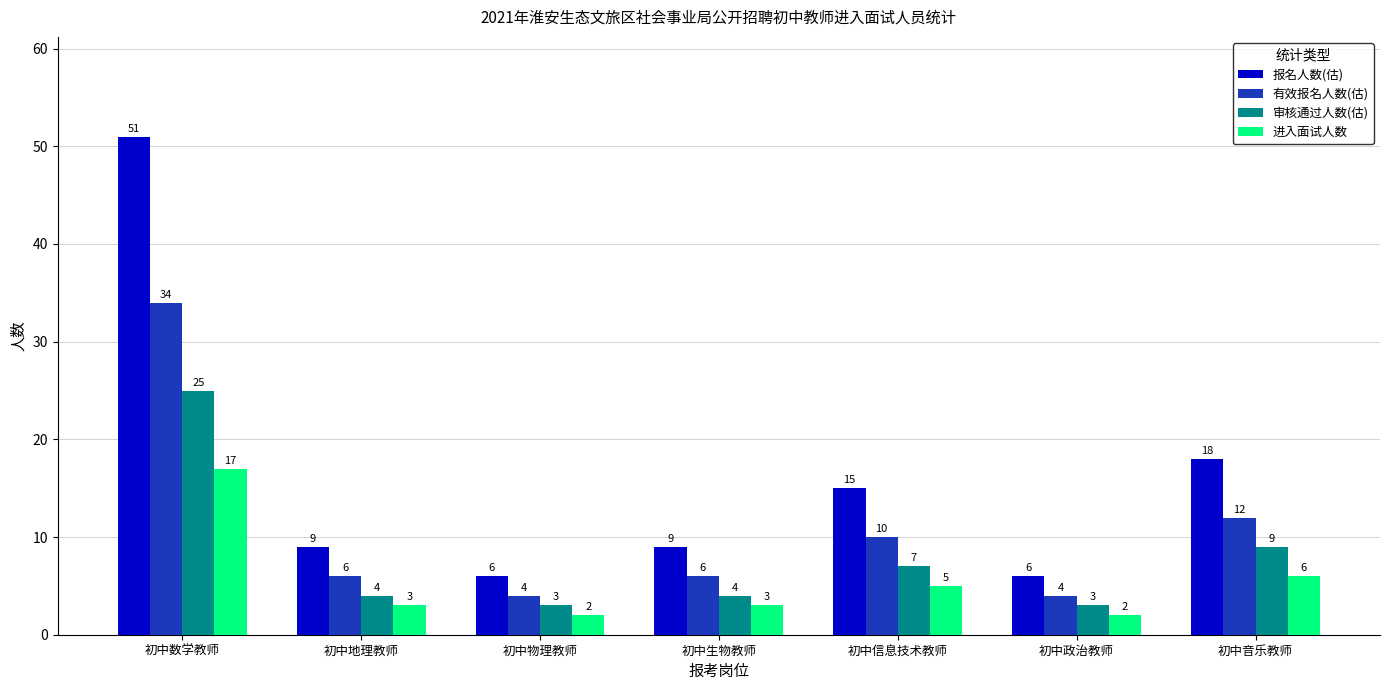

What is the sum of all 有效报名人数(估) values?

76